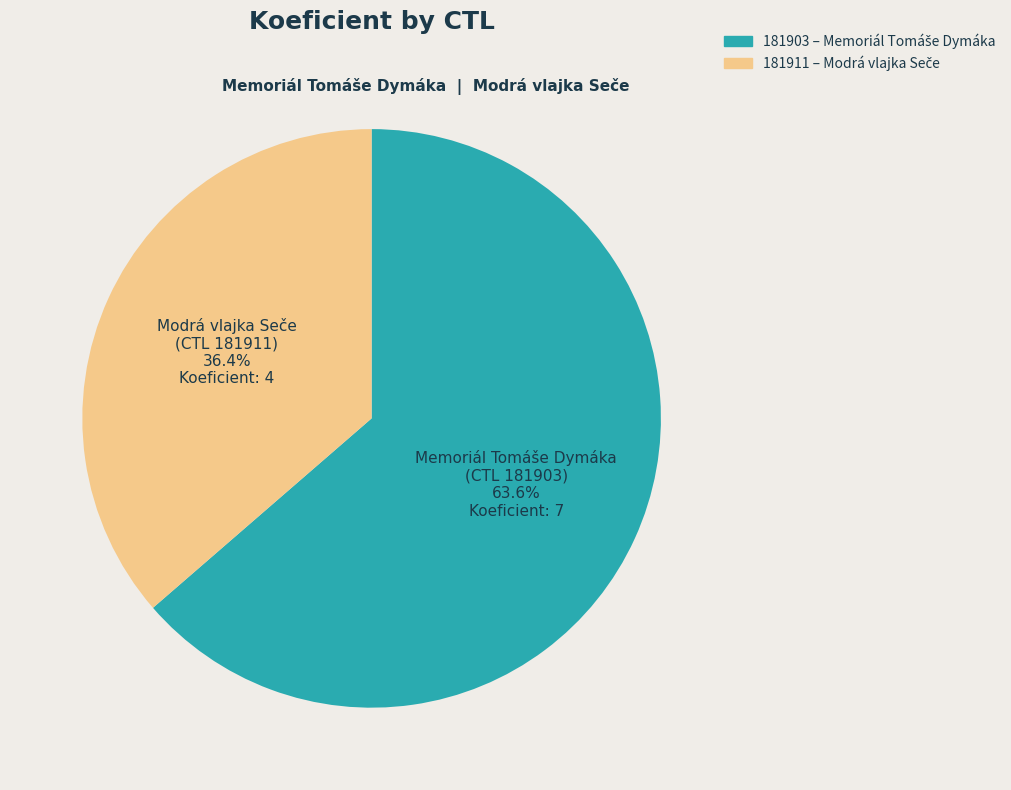

Is it true that 181903 is 69% of the pie?

False